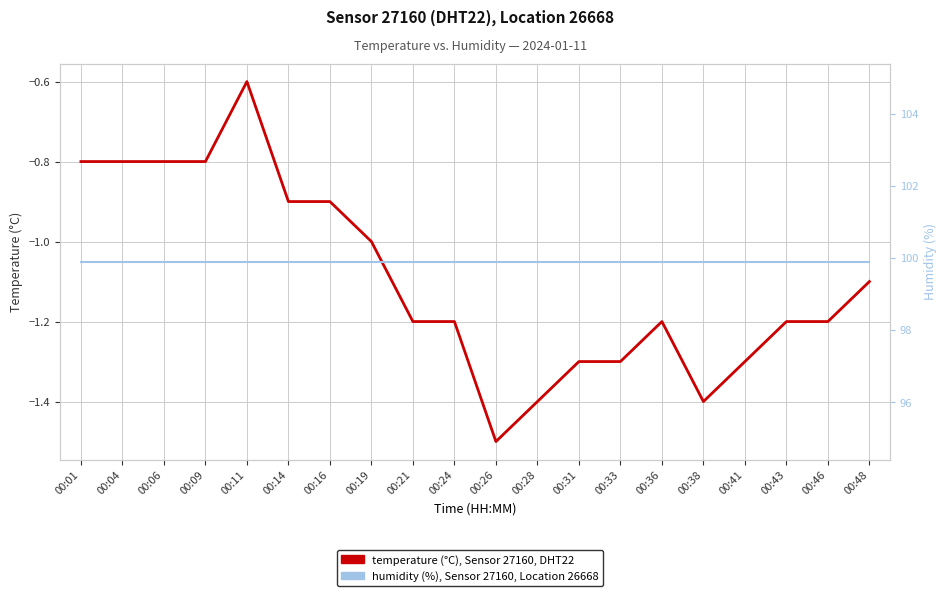

What is the value of the temperature point at the 12th from the left?

-1.4